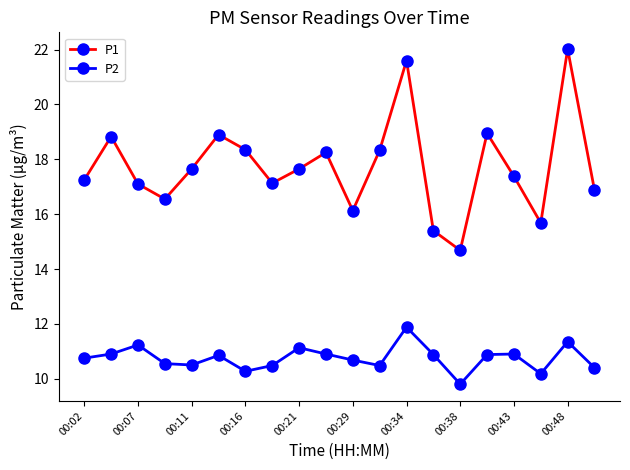

In P1, how many points are lower than both neighbors (excluding endpoints)?

5